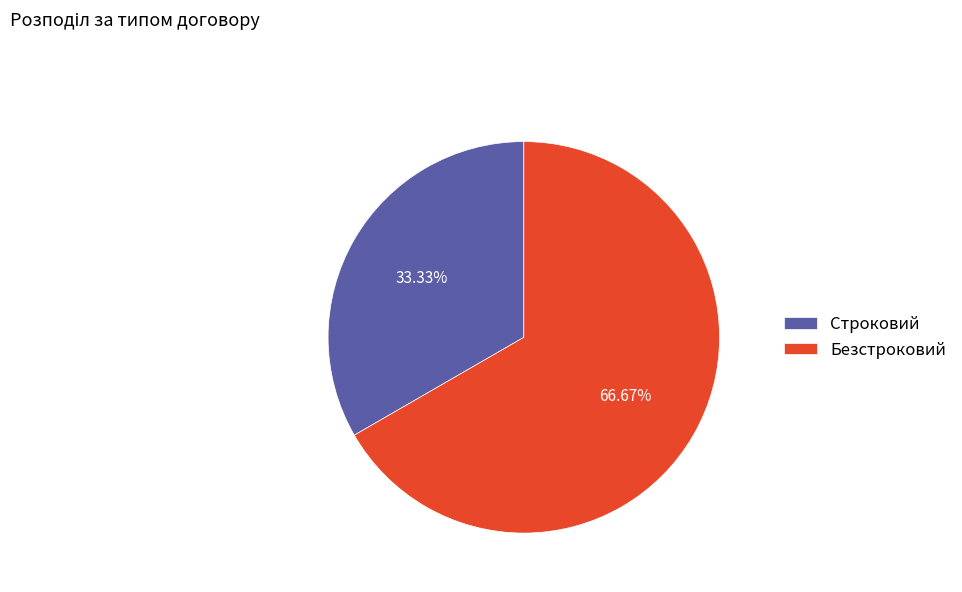

Which category has the smallest portion of the pie?

Строковий